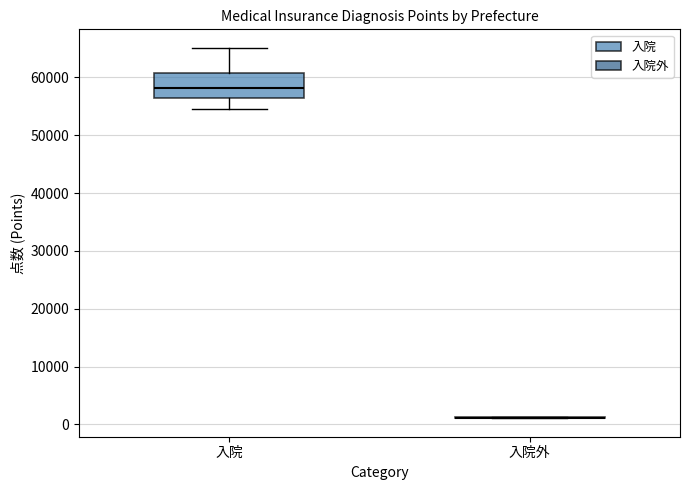

Where does the lower whisker of the box for 入院 end on the y-axis? The values are not printed on the chart, so give them approximately, as read against the axis.

55000